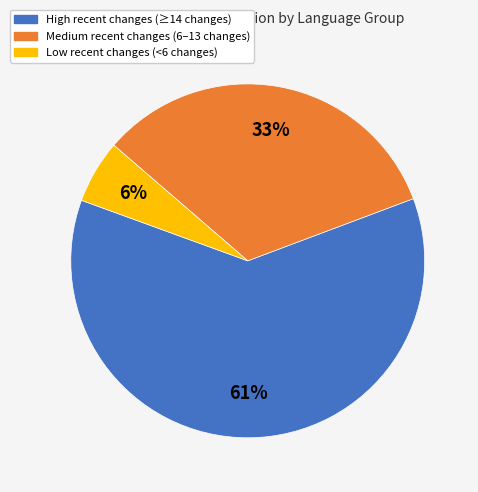

Is there any slice that represents more than half of the pie?

Yes